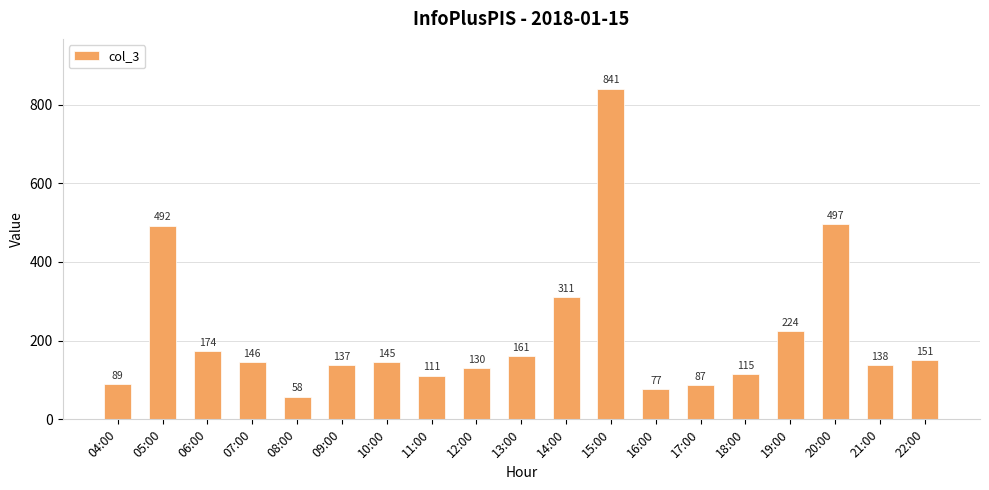

List the labels in order of value, smallest first.

08:00, 16:00, 17:00, 04:00, 11:00, 18:00, 12:00, 09:00, 21:00, 10:00, 07:00, 22:00, 13:00, 06:00, 19:00, 14:00, 05:00, 20:00, 15:00